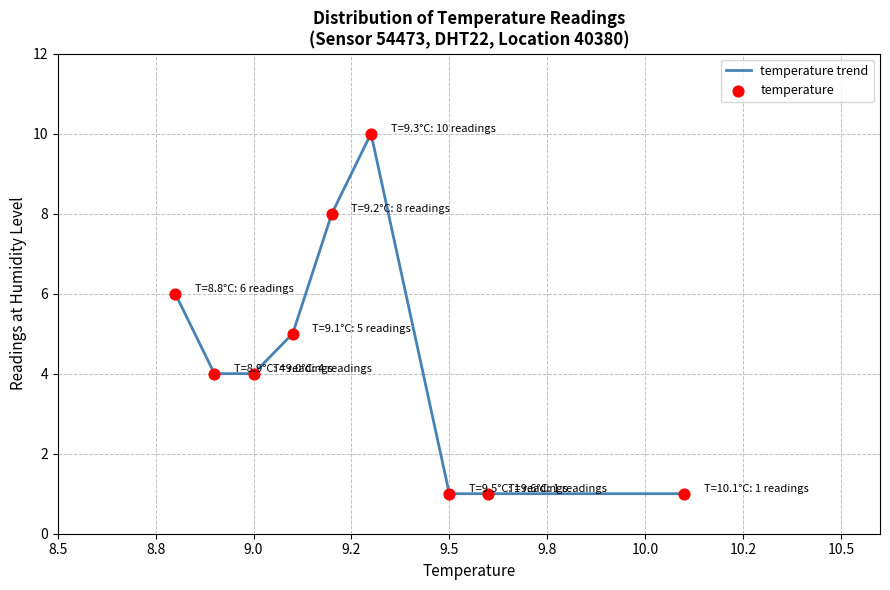

What is the difference between the maximum and minimum values?

9